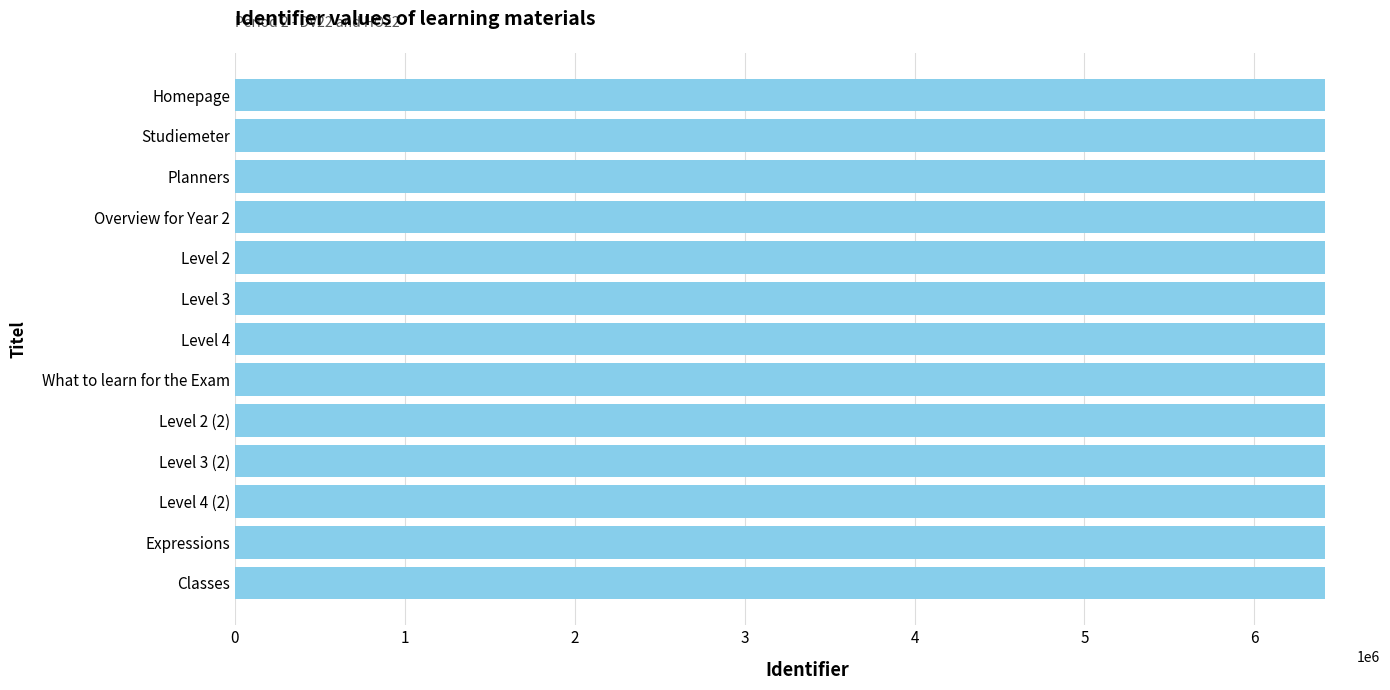

What is the label of the 13th bar from the top?

Classes